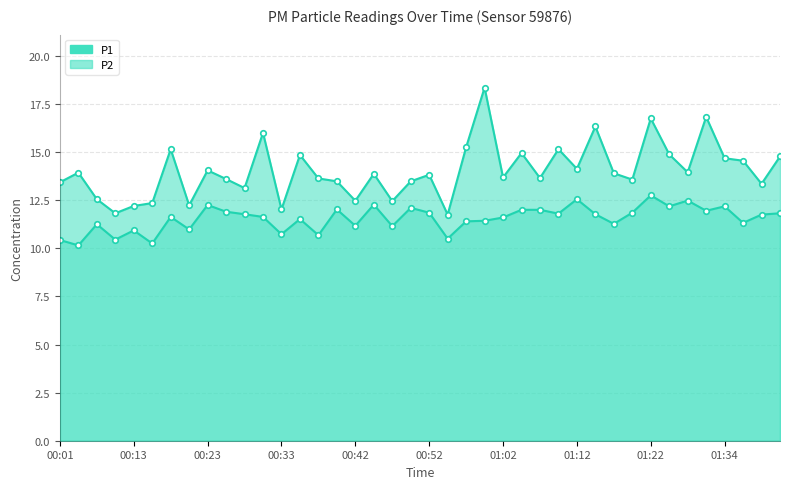

Count the number of data series in this chart.

2